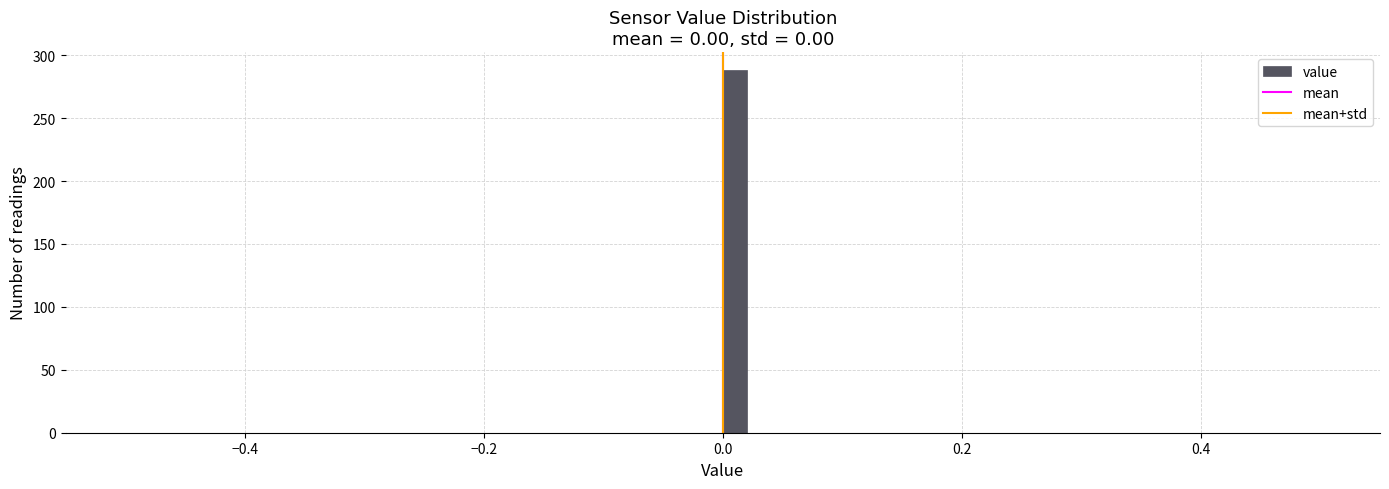

Around what value on the x-axis is the tallest bar? Give the approximate position of its centre, as read against the axis.

0.02